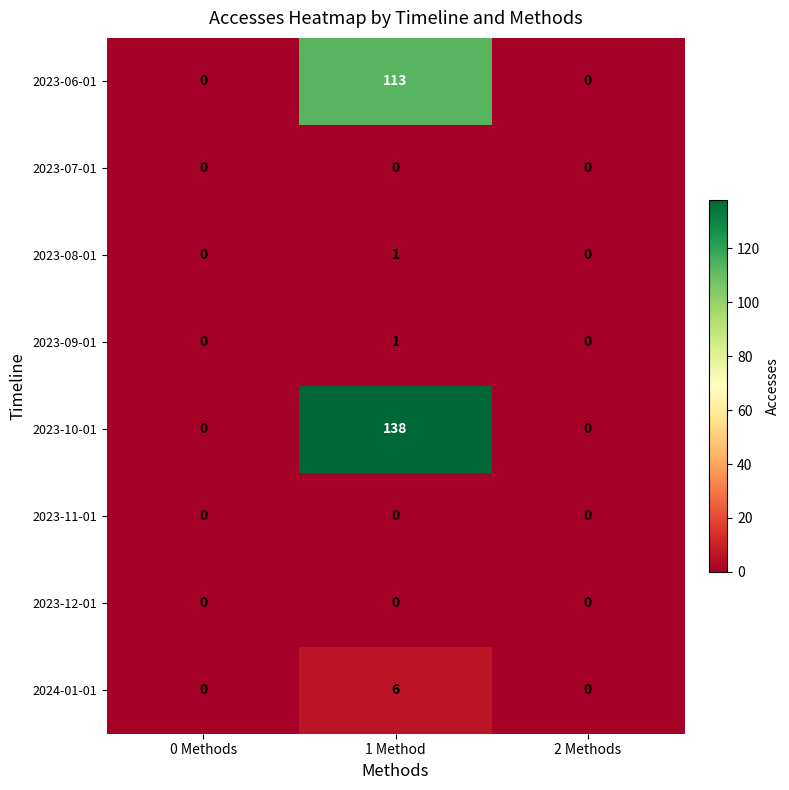

Which series changed the most between 0 Methods and 1 Method?

2023-10-01